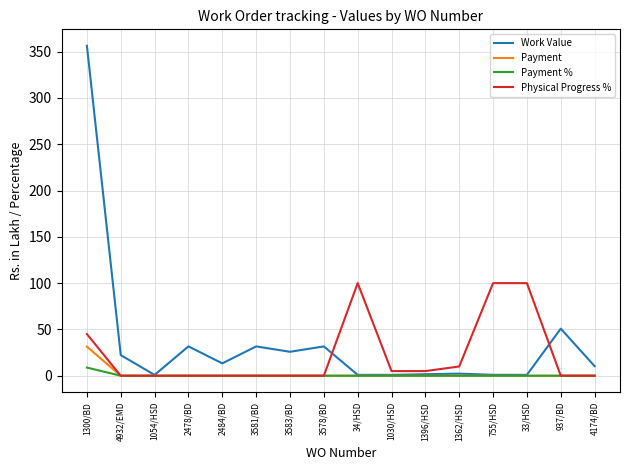

How many lines are shown in the chart?

4